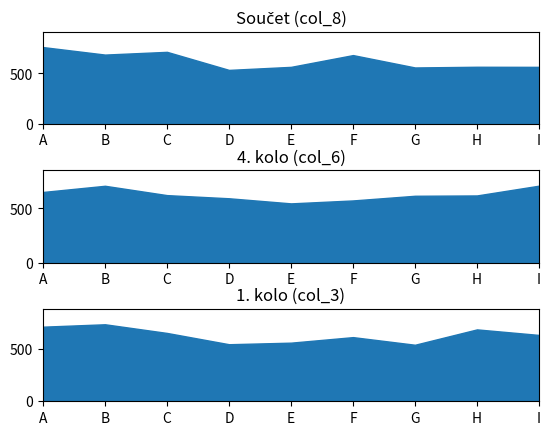

Which has a higher value, F or H?

F